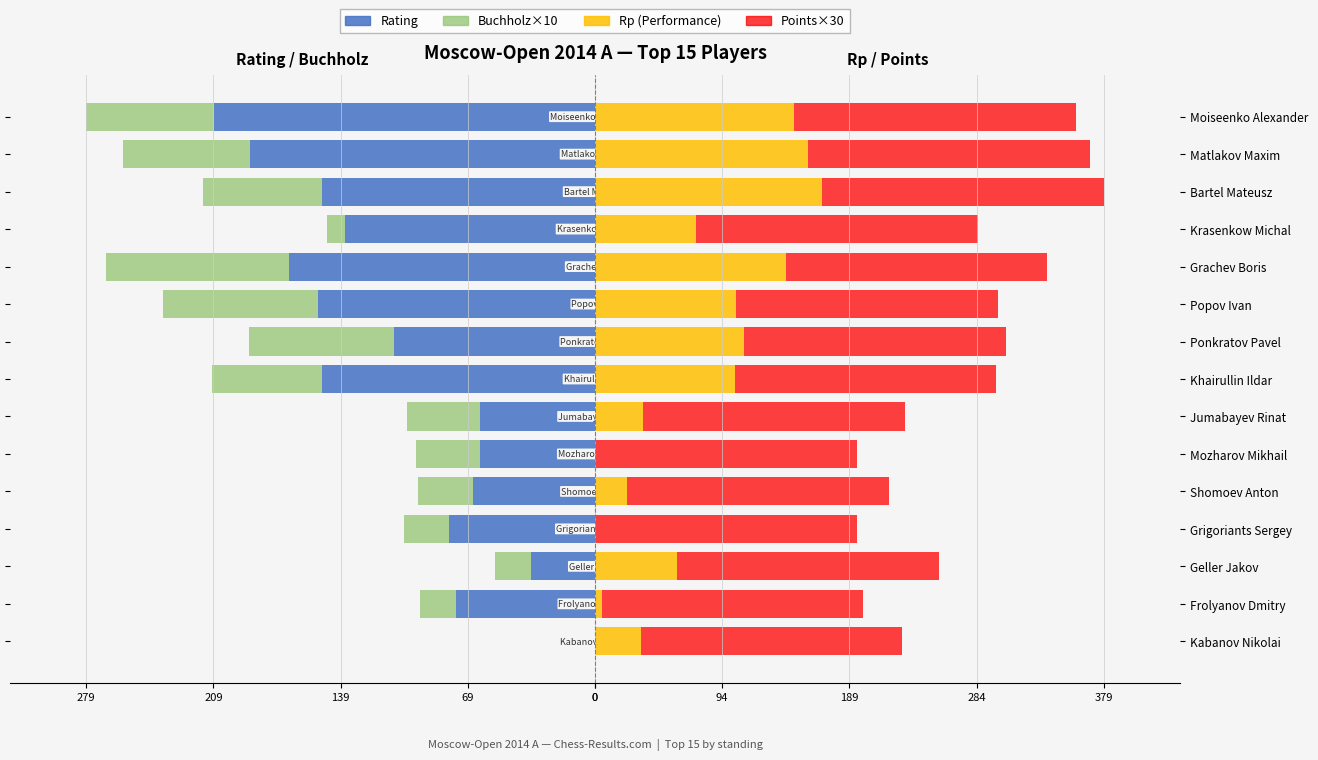

Which series has the largest range (max minus min)?

Rating